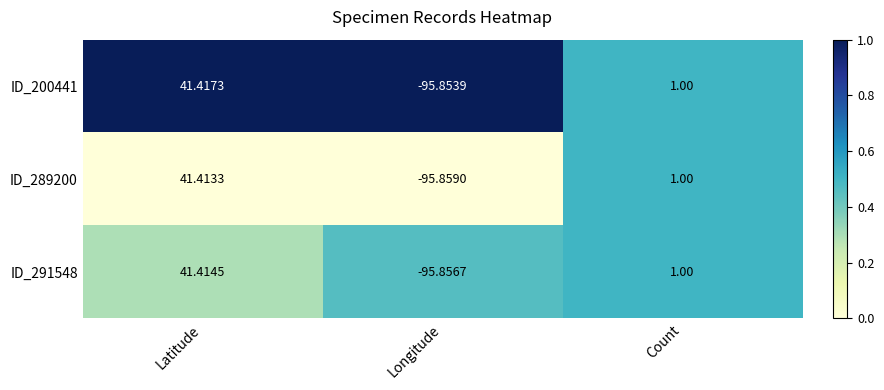

Where does the ID_291548 series first go above 1?

Latitude